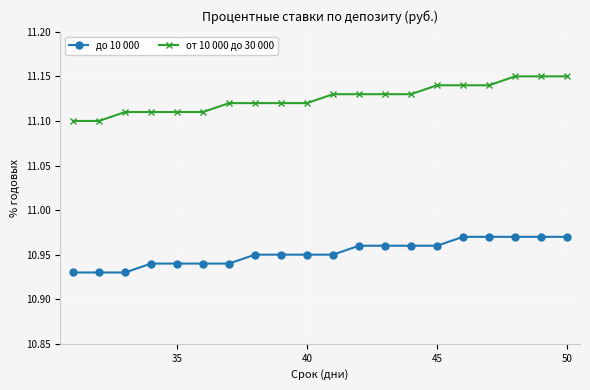

Rank the series by their maximum value, from lowest to highest.

до 10 000, от 10 000 до 30 000